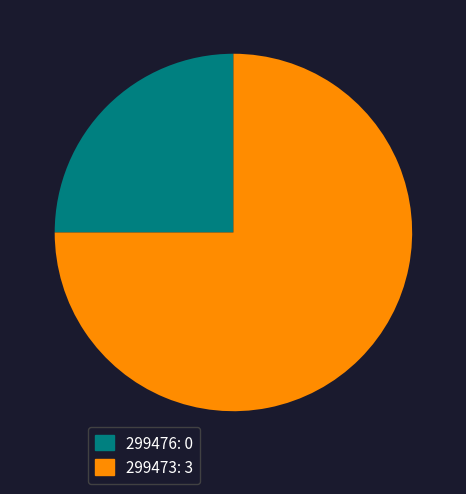

Which category has the biggest portion of the pie?

299473